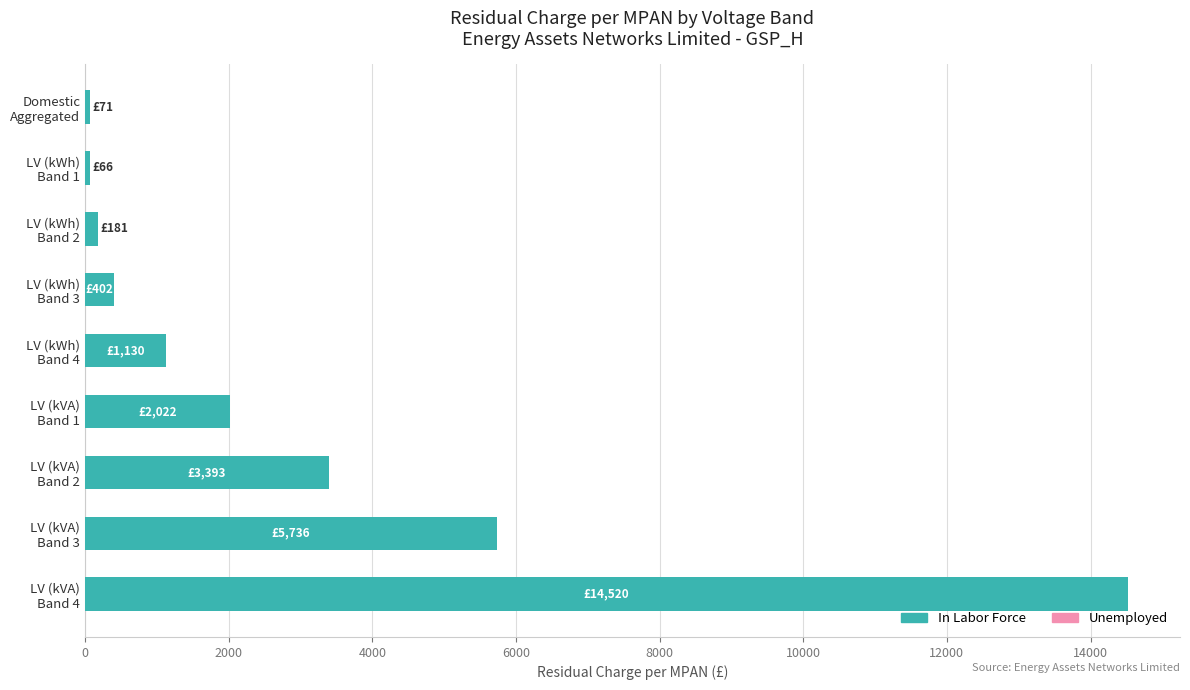

What is the sum of all values?

27522.2